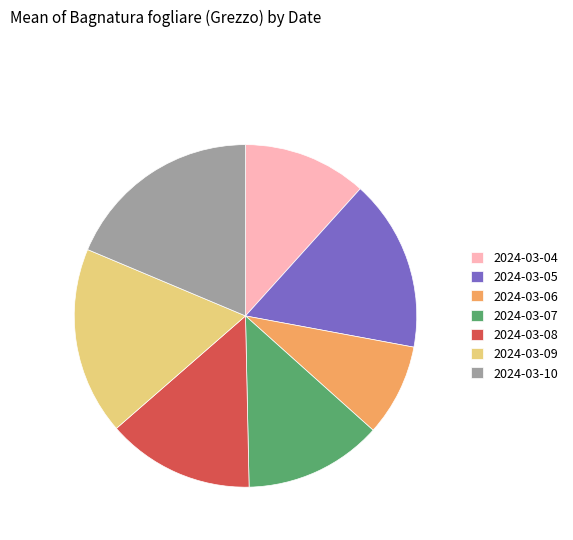

True or false: 2024-03-08 accounts for 14% of the total.

True